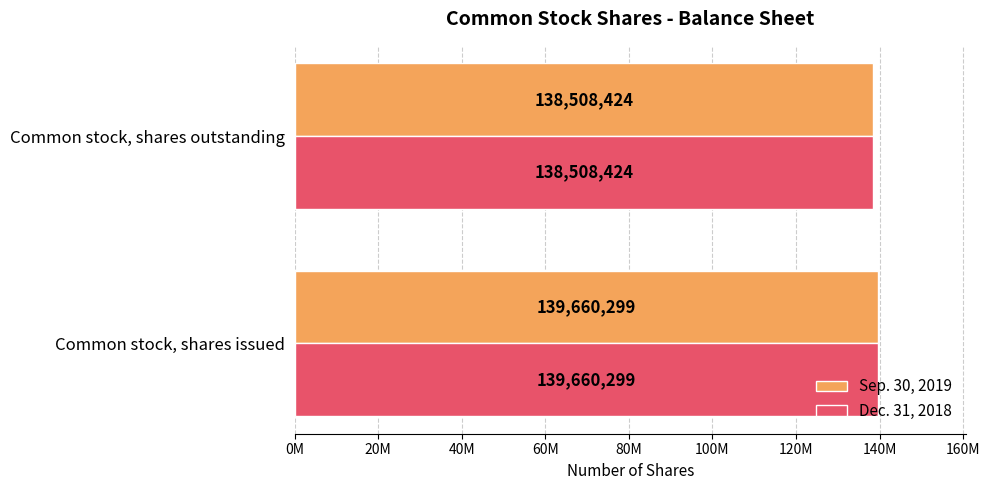

What are all the series names shown in the legend?

Sep. 30, 2019, Dec. 31, 2018